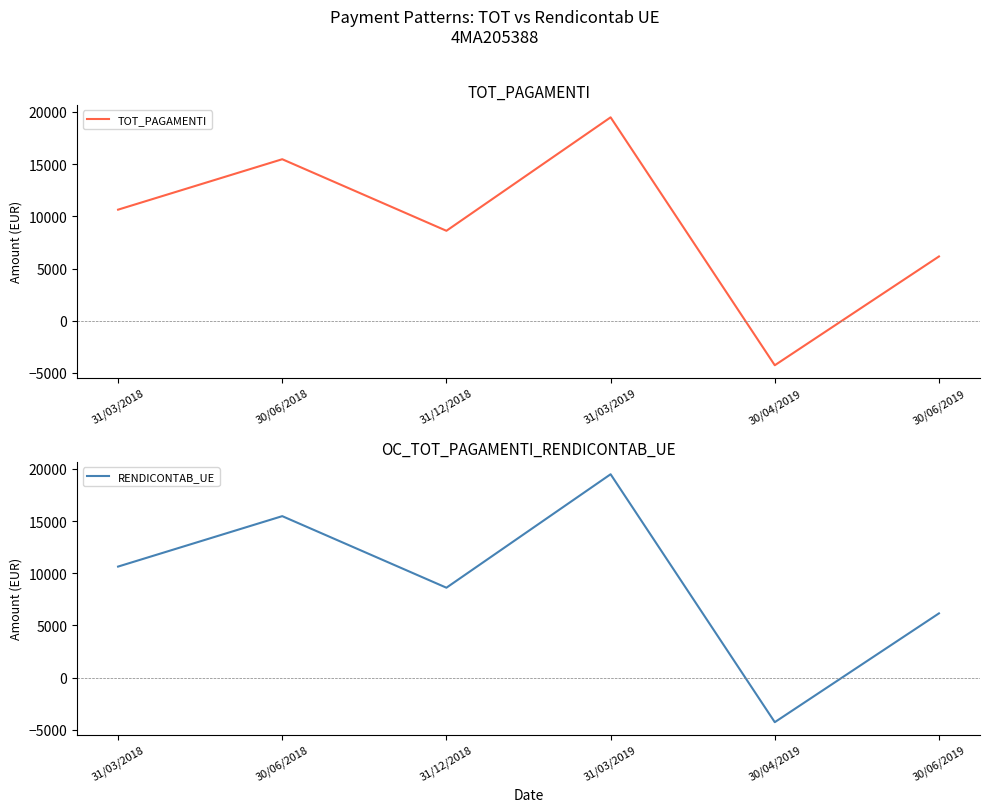

At how many categories does at least one series exceed 11628?

2